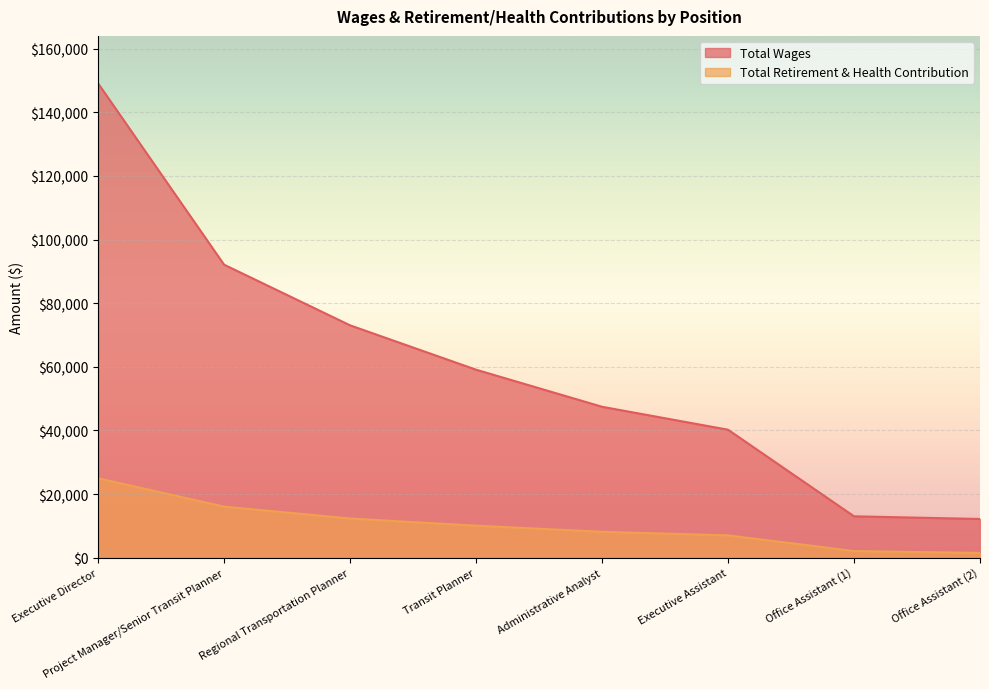

Where is Total Wages nearest to the value 80657?

Regional Transportation Planner